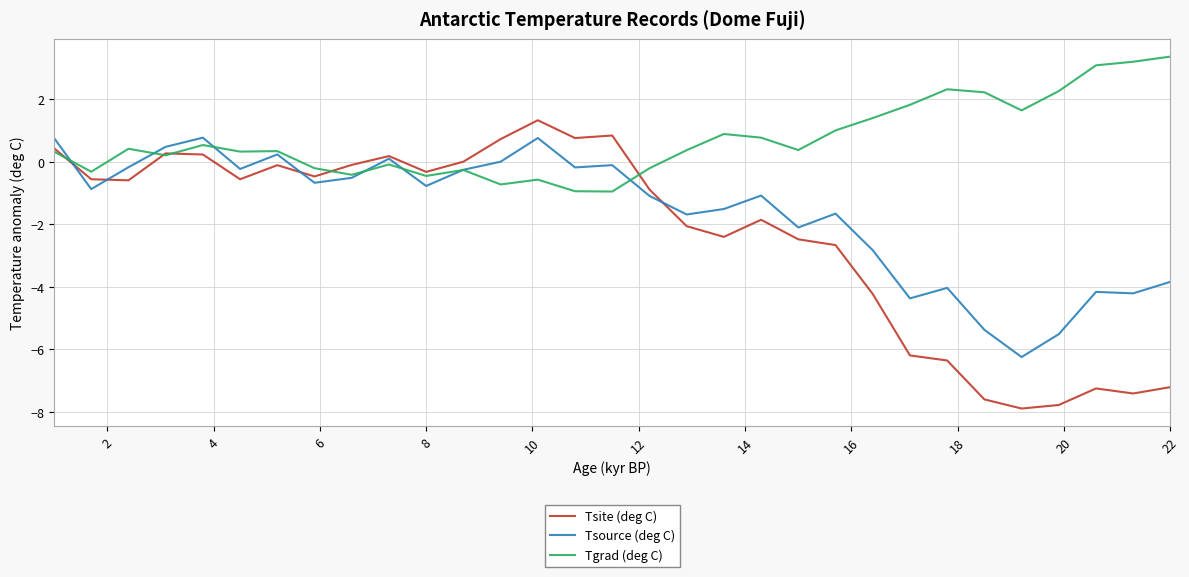

Rank the series by their average value, from highest to lowest.

Tgrad (deg C), Tsource (deg C), Tsite (deg C)